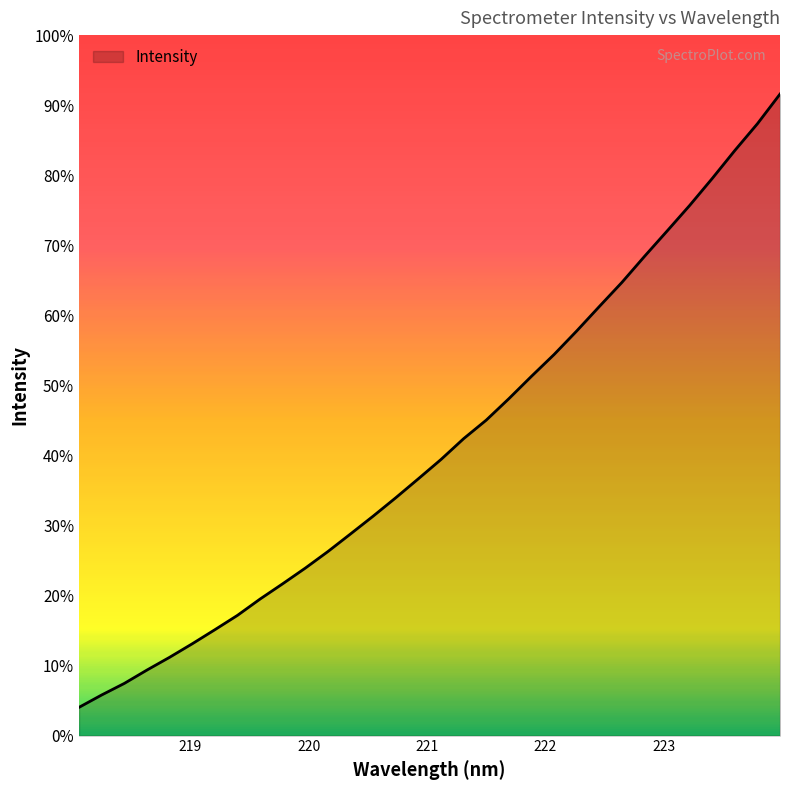

Rank the categories by value from lowest to highest.

218.0596, 218.2508, 218.442, 218.6332, 218.8244, 219.0156, 219.2067, 219.3979, 219.589, 219.7801, 219.9712, 220.1623, 220.3533, 220.5444, 220.7354, 220.9264, 221.1174, 221.3083, 221.4993, 221.6902, 221.8812, 222.0721, 222.263, 222.4538, 222.6447, 222.8355, 223.0264, 223.2172, 223.408, 223.5987, 223.7895, 223.9802